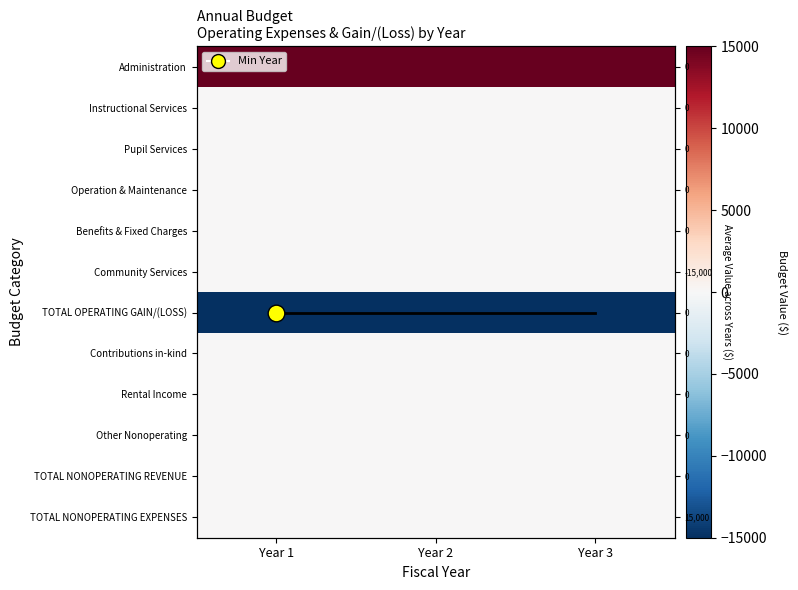

What is the minimum value shown in the chart?

-15000